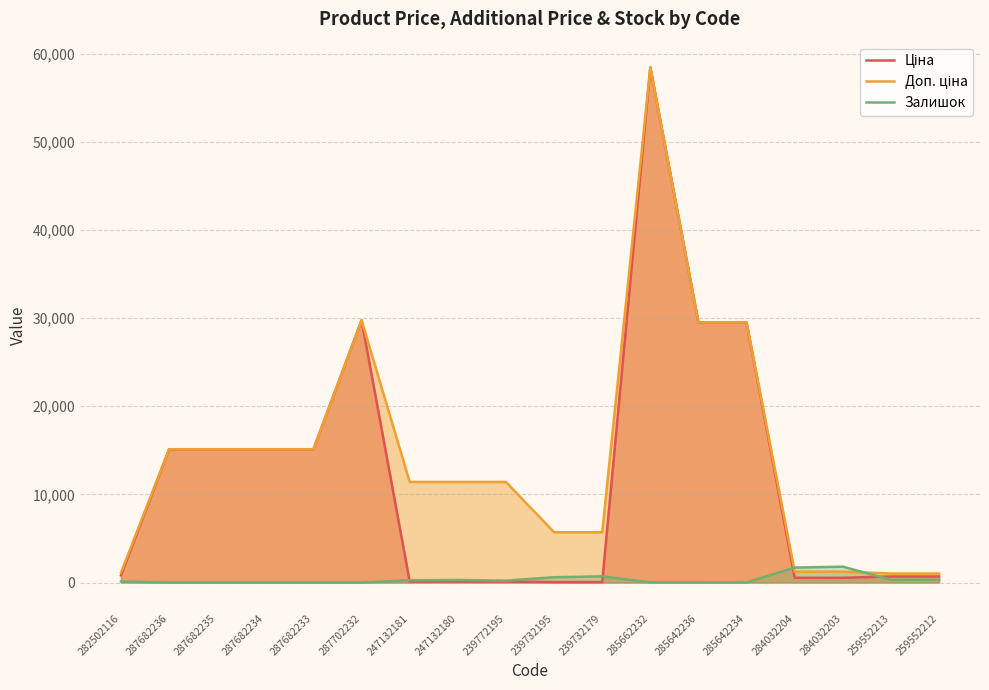

What is the difference between the maximum and minimum values in the Ціна series?

58369.5